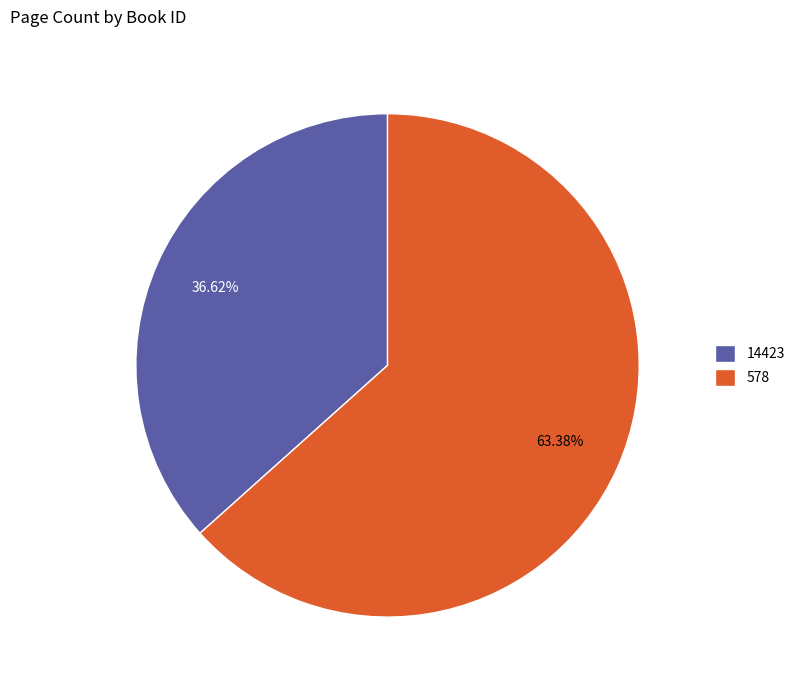

What is the ratio of the value at 578 to the value at 14423?

1.7